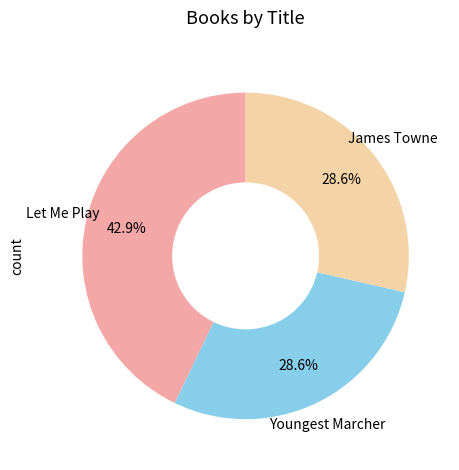

Is there a majority slice in this chart?

No